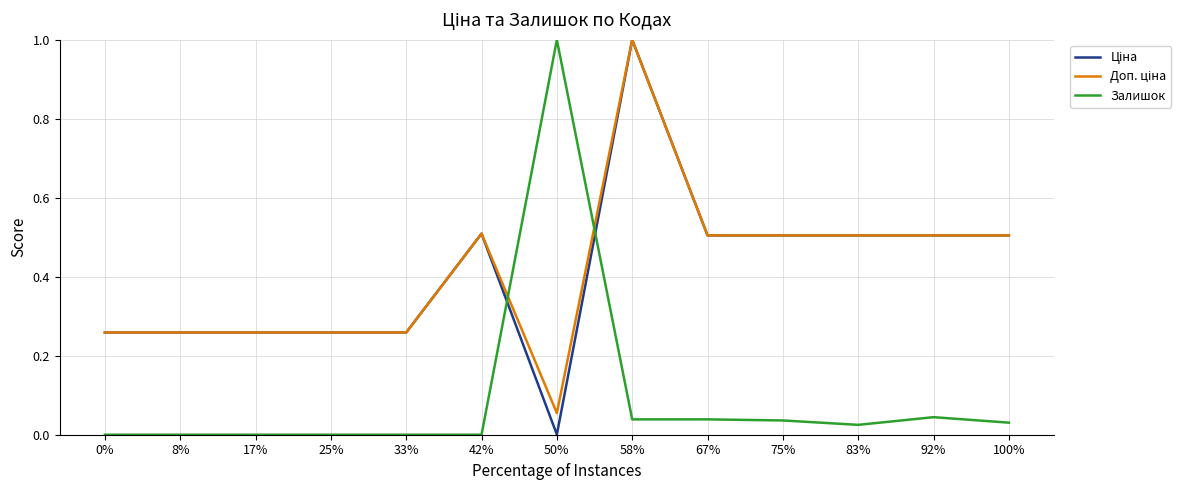

At which category is the sum across all series the highest?

58%